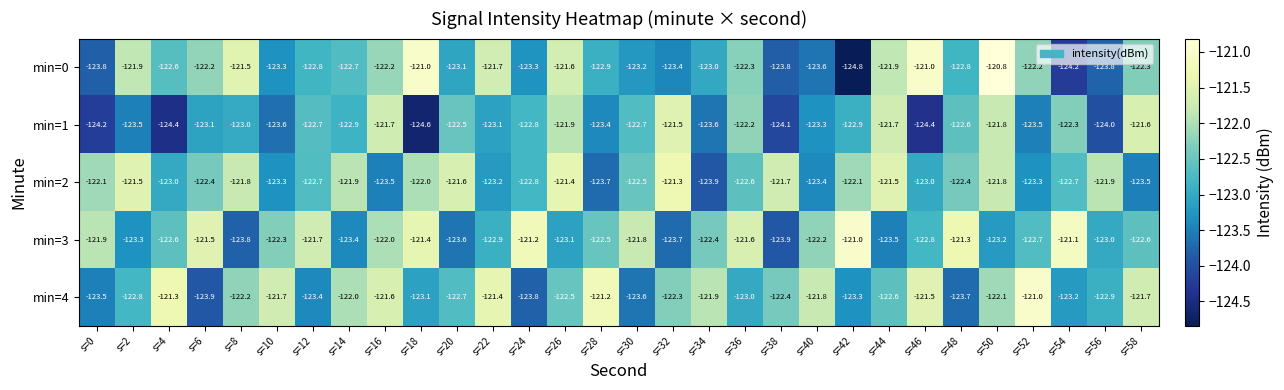

How many data points does each series have?

30